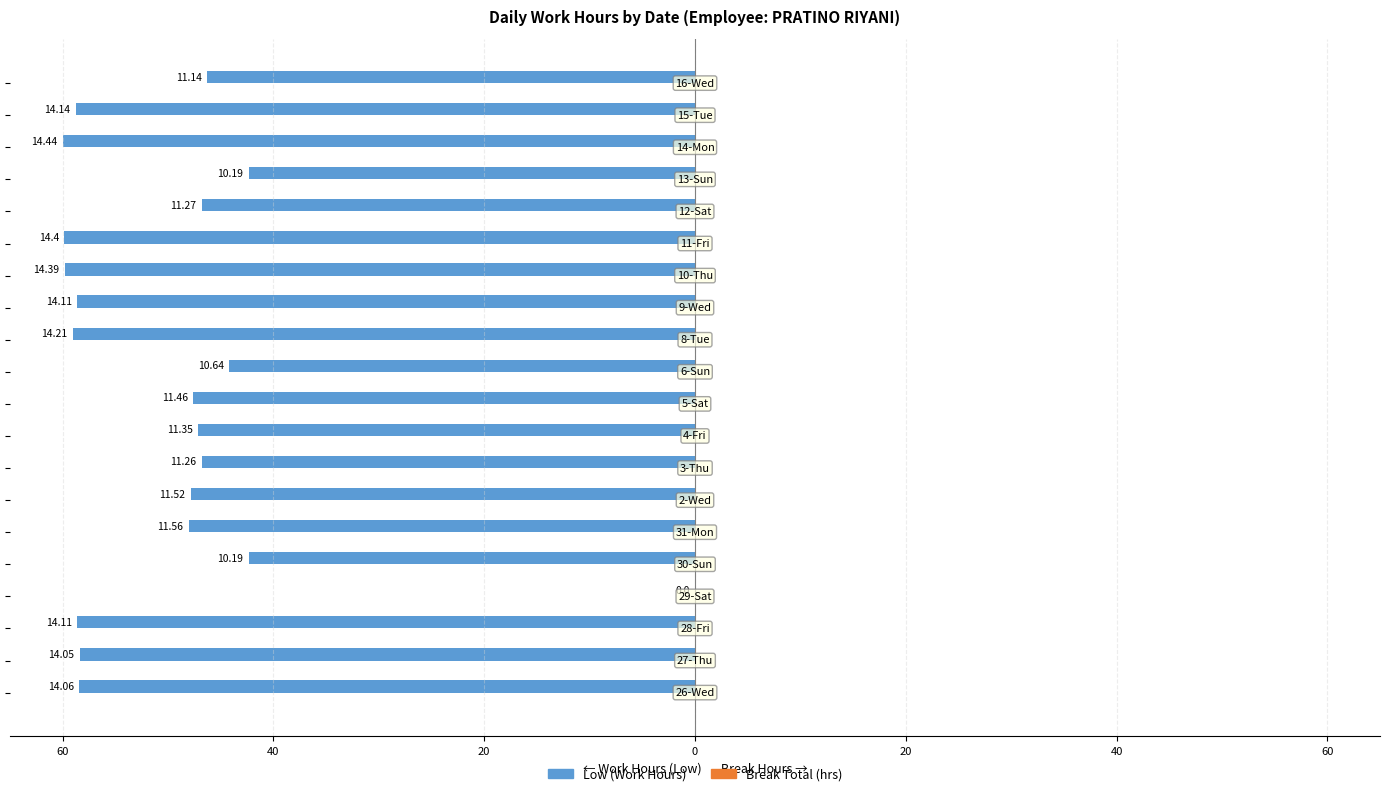

Are the bars horizontal?

Yes